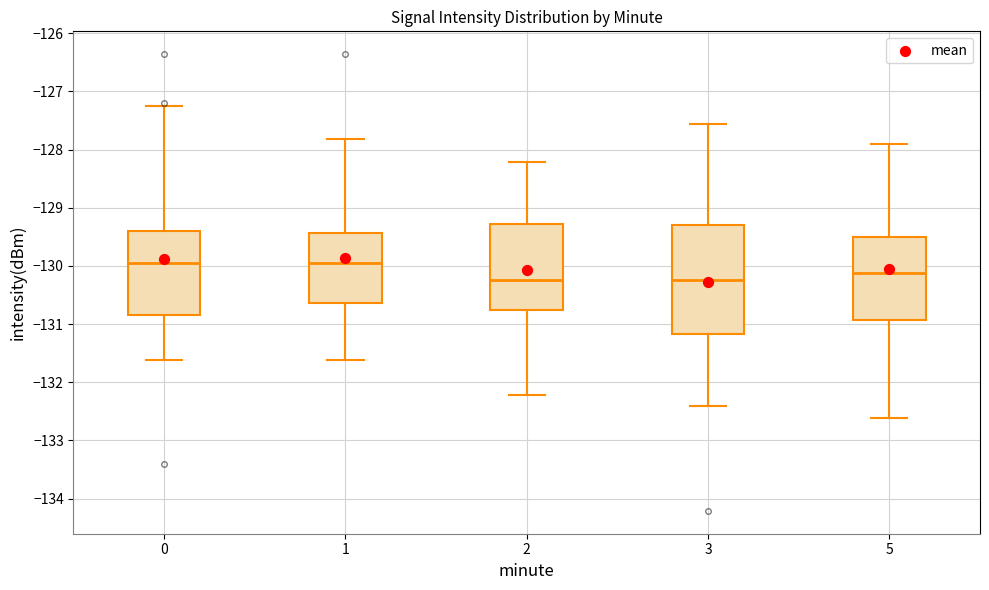

Which box is the tallest, from its lower edge to its upper edge?

3